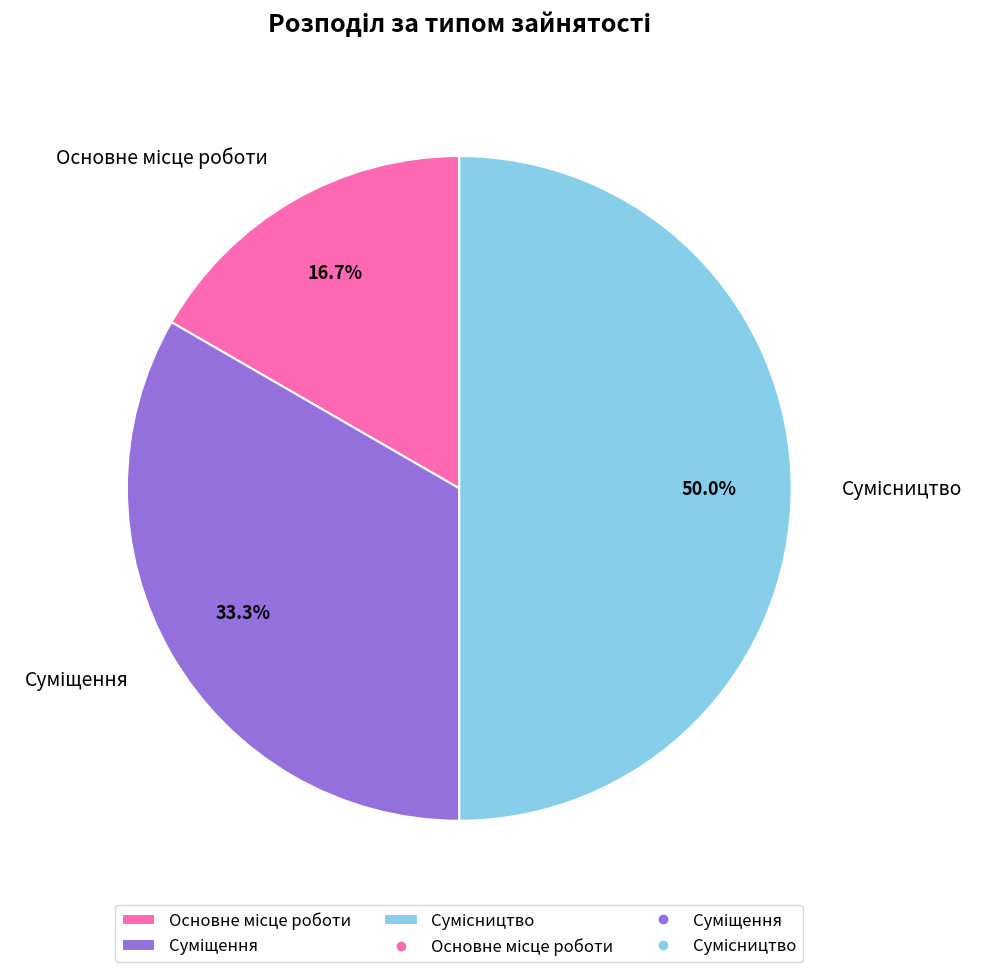

What is the change in value from Основне місце роботи to Суміщення?

+1